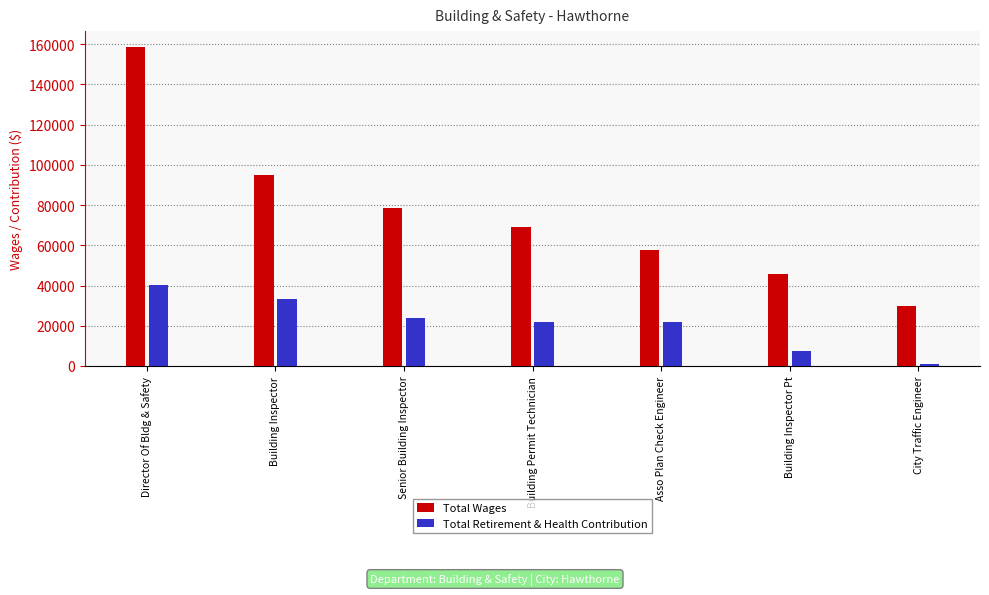

Are the bars horizontal?

No